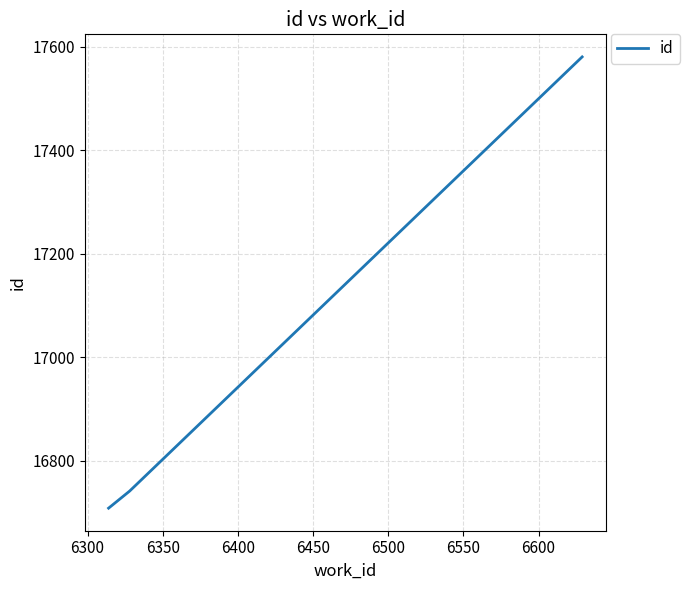

What is the minimum value shown in the chart?

16708